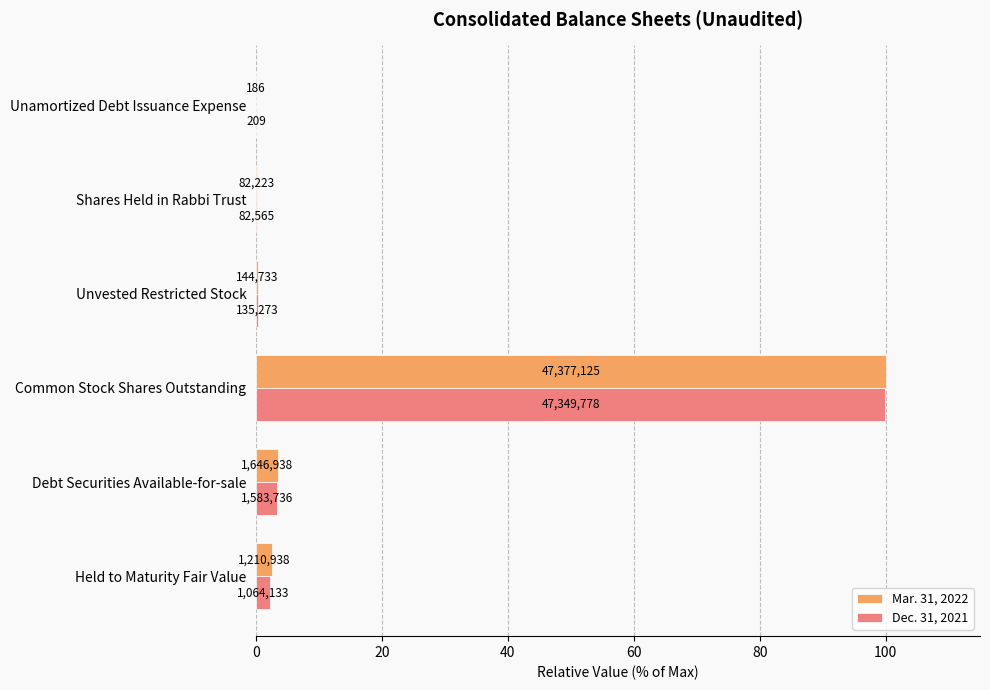

What are all the series names shown in the legend?

Mar. 31, 2022, Dec. 31, 2021